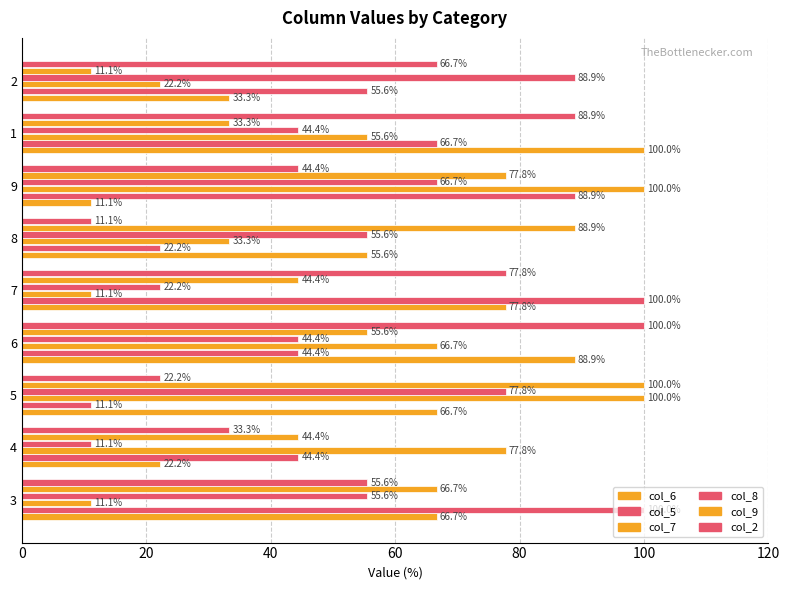

How many data points does each series have?

9